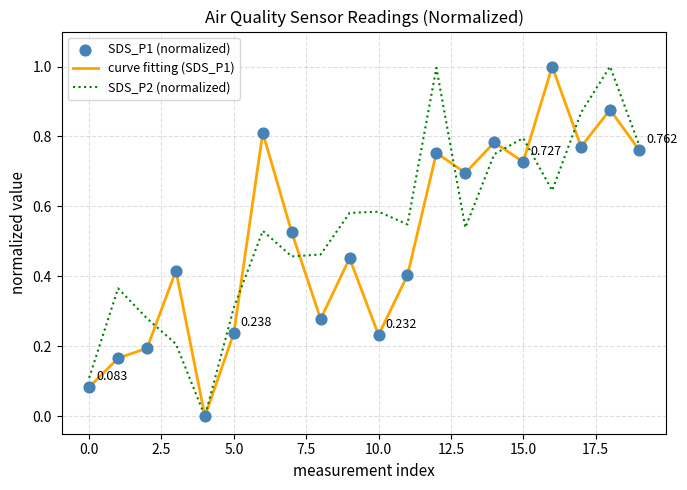

How many lines are shown in the chart?

2